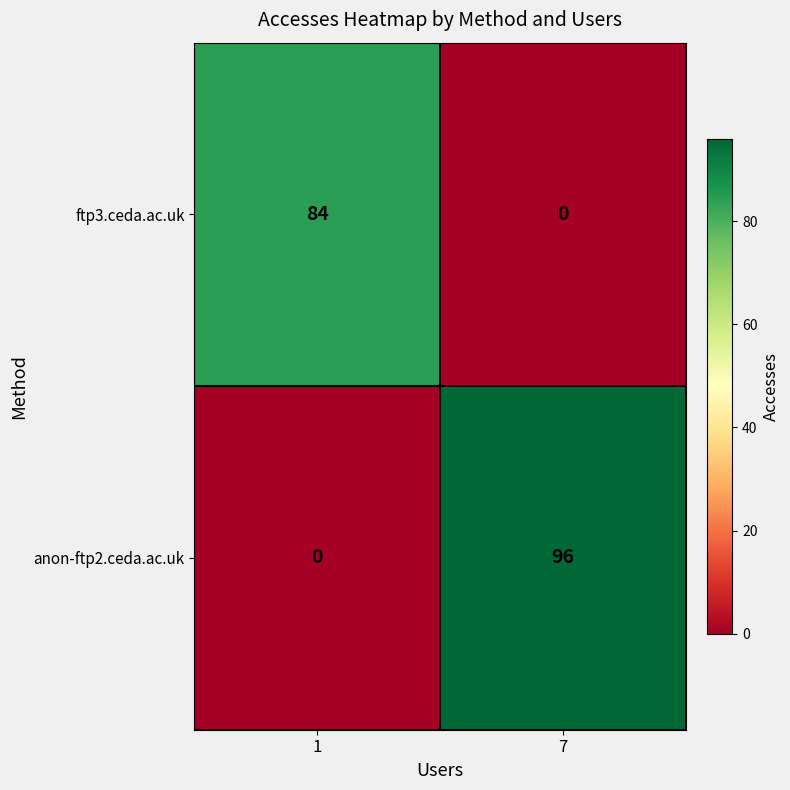

What is the maximum value for anon-ftp2.ceda.ac.uk?

96